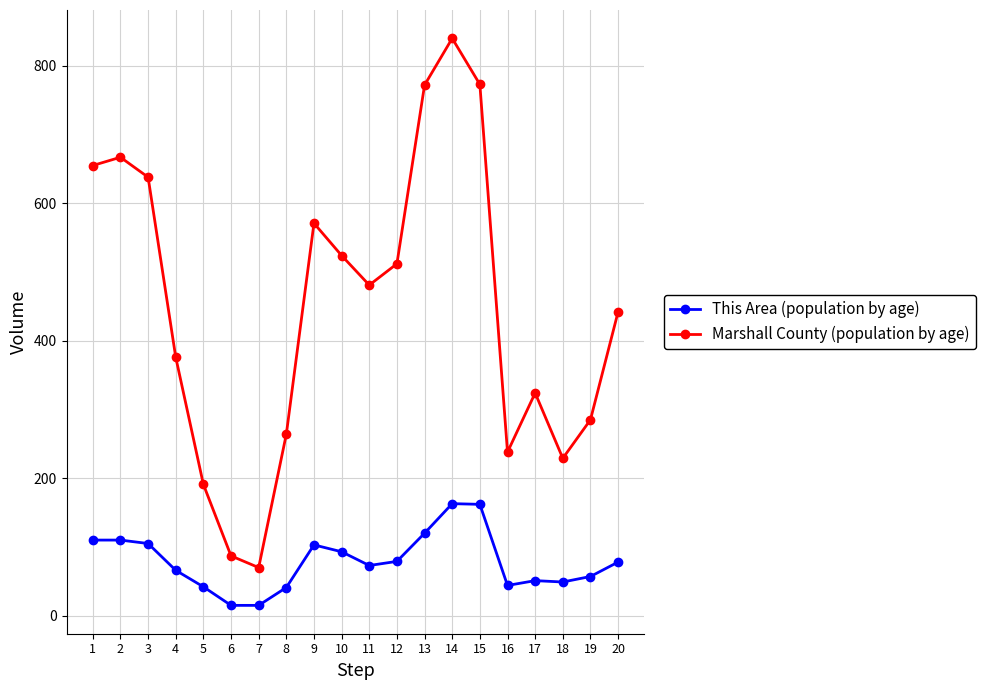

Which series has the largest range (max minus min)?

Marshall County (population by age)